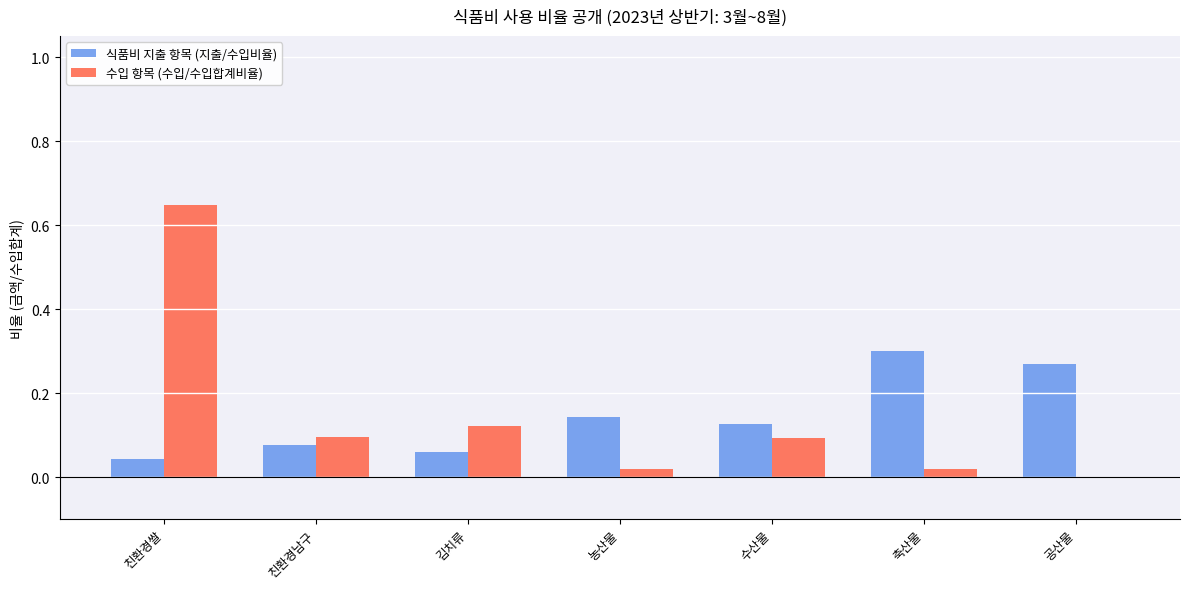

What are all the series names shown in the legend?

식품비 지출 항목 (지출/수입비율), 수입 항목 (수입/수입합계비율)